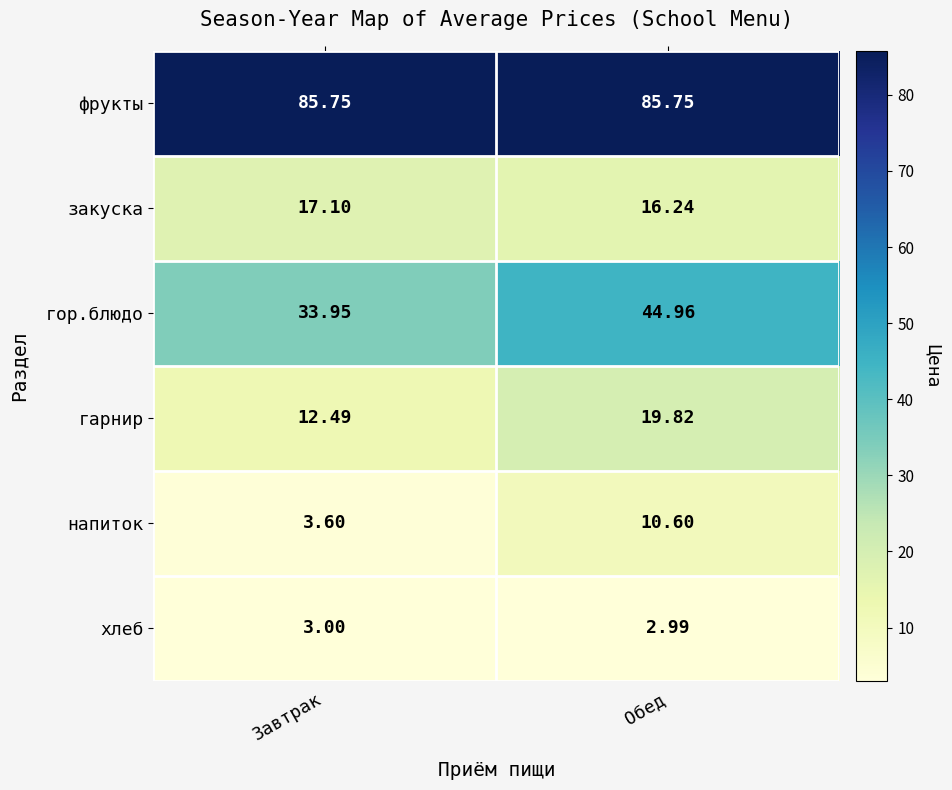

At how many categories does at least one series exceed 33?

2